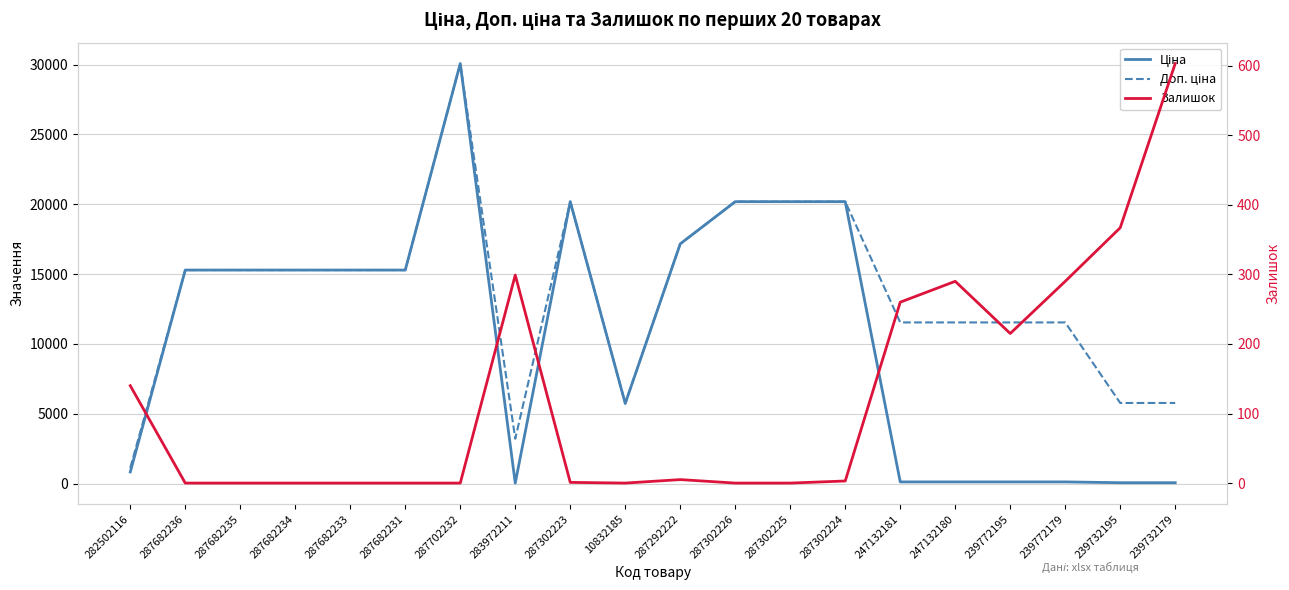

At how many categories does at least one series exceed 11467?

15